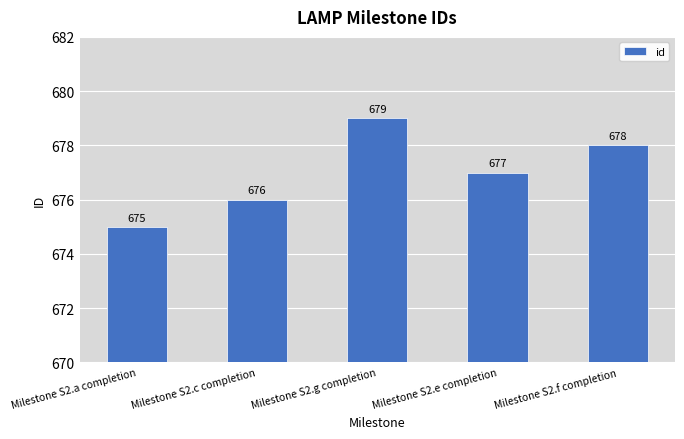

Which has a higher value, Milestone S2.e completion or Milestone S2.c completion?

Milestone S2.e completion